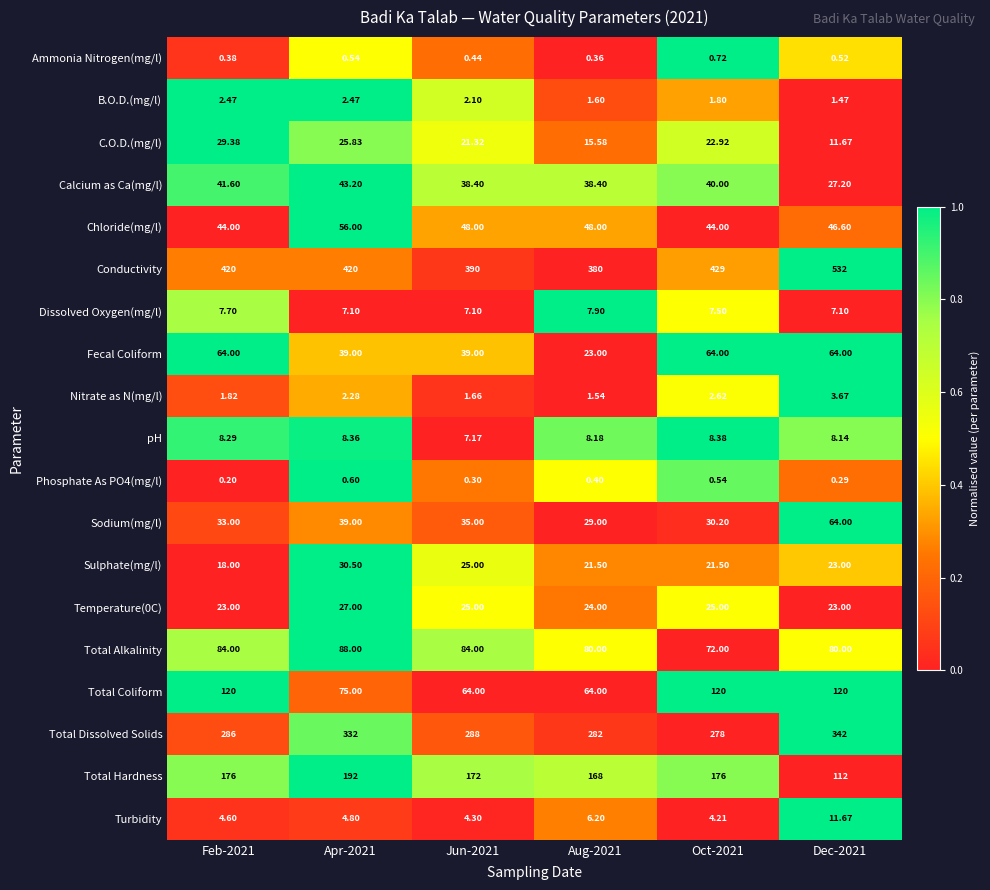

At which category is the sum across all series the highest?

Dec-2021